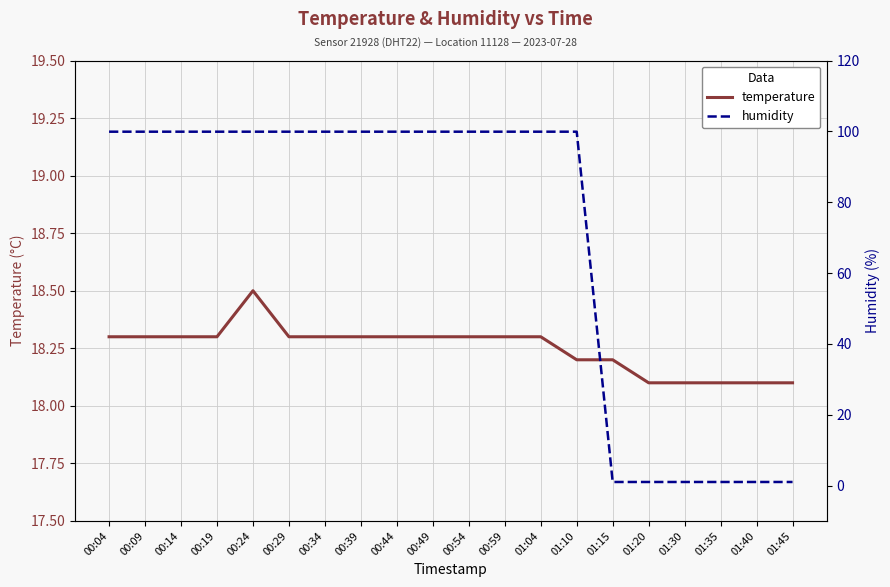

The humidity series shows 99.9 at 01:10. True or false?

True